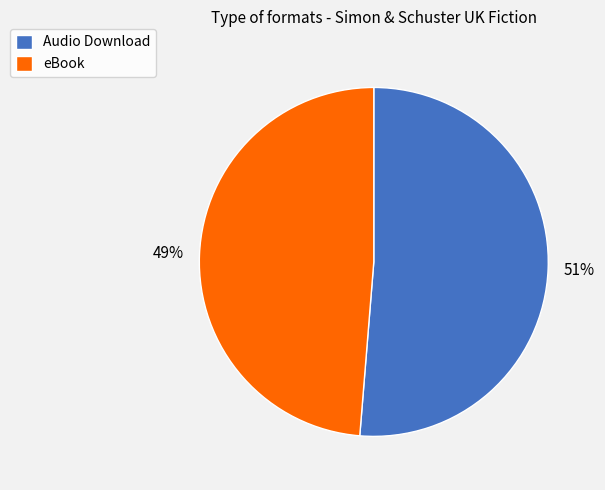

To the nearest percent, what percentage of the pie is Audio Download?

51%